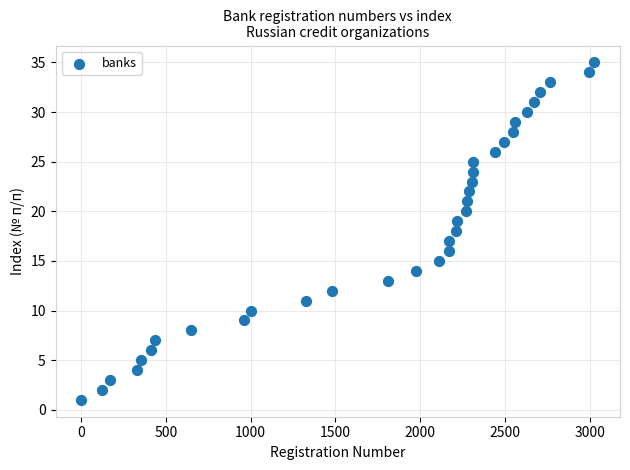

What is the range of X values (max minus min)?

3026